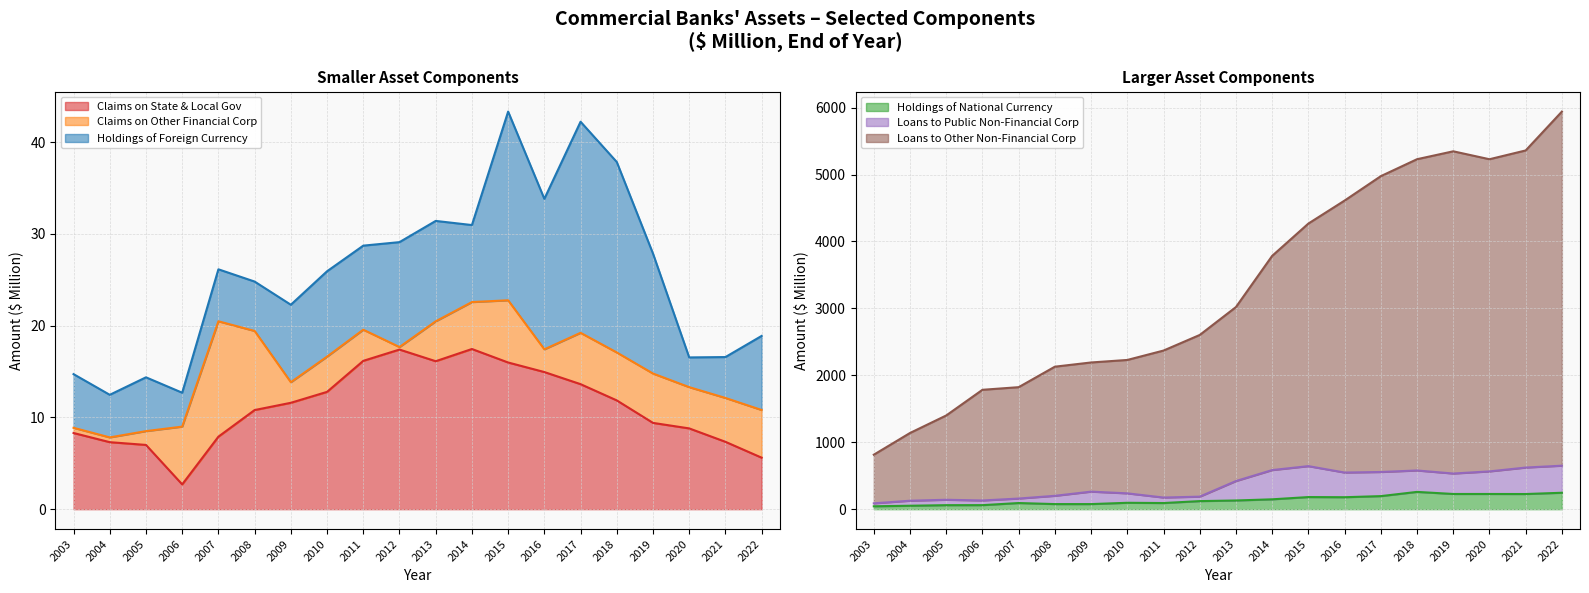

True or false: Holdings of National Currency has a value of 178.7 at 2016.

True